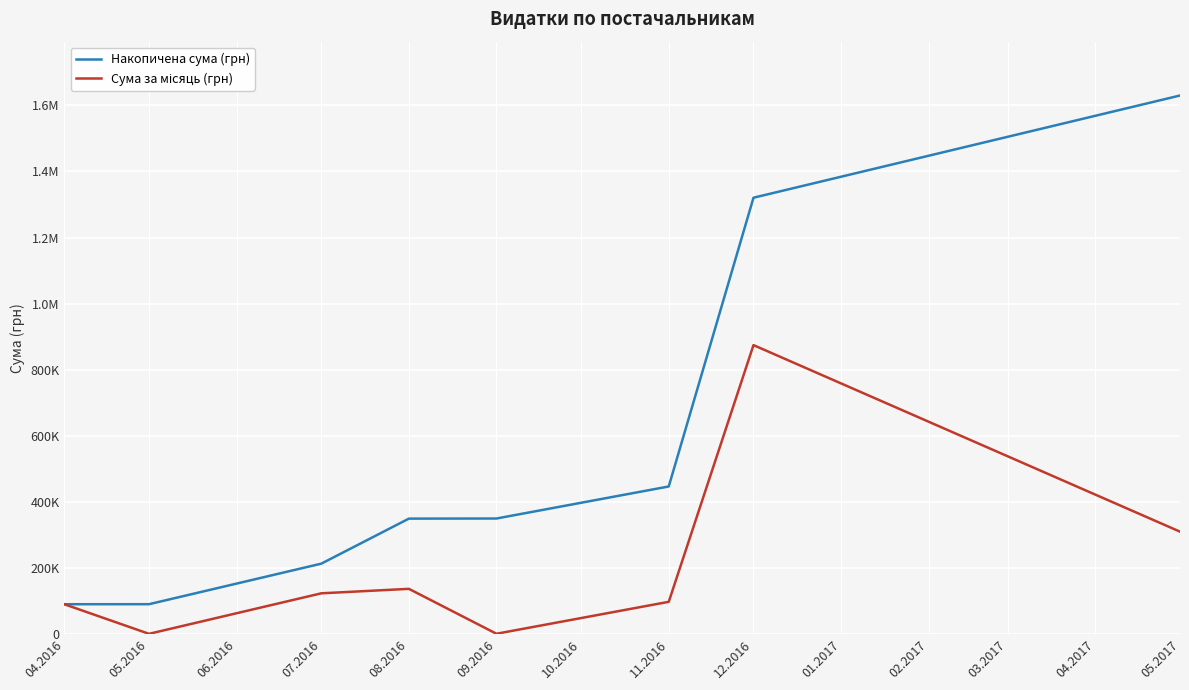

Is it true that Сума за місяць (грн) equals 513356.8 at 11.2016?

False